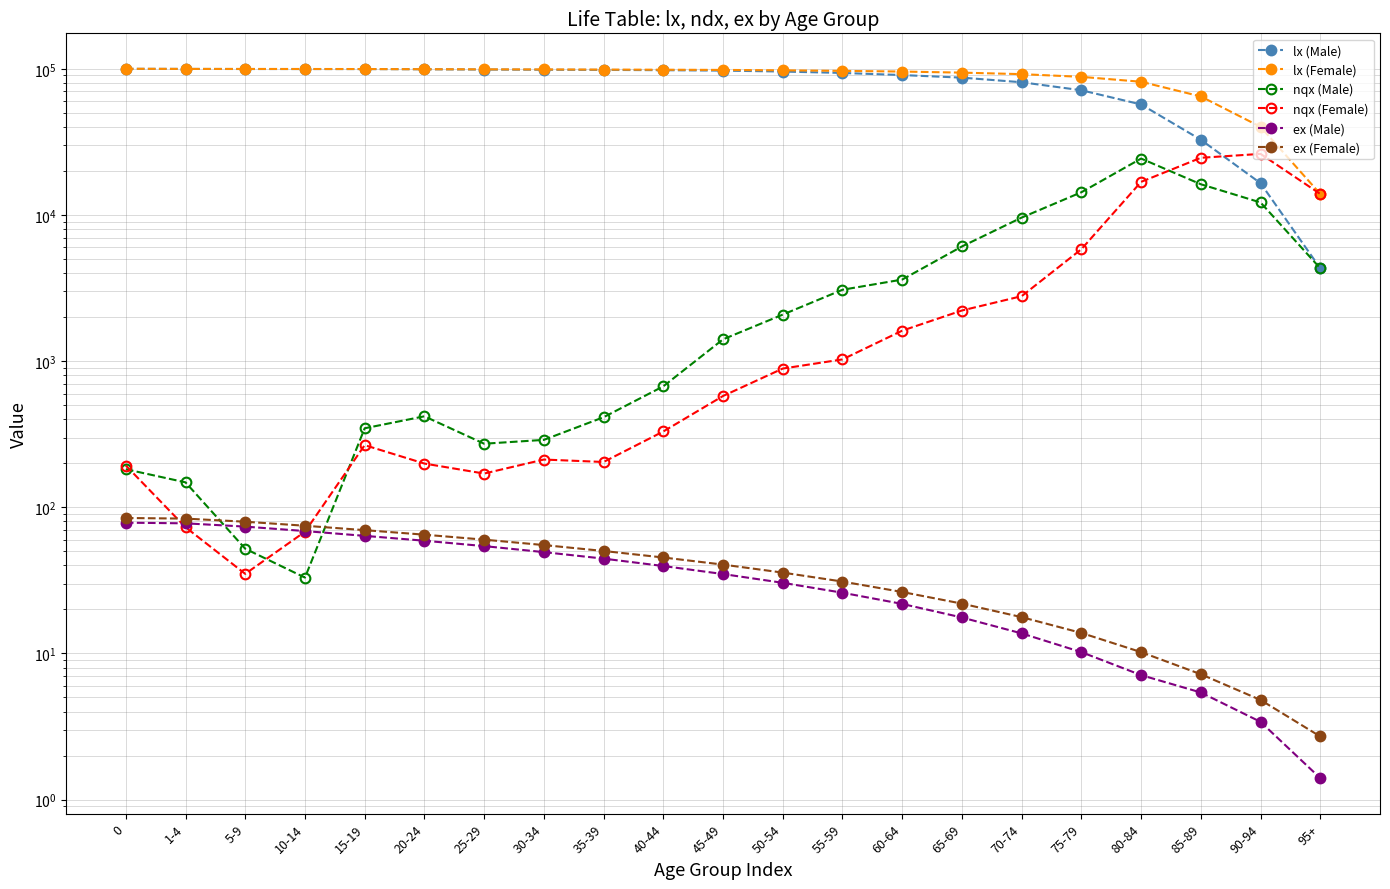

What are all the series names shown in the legend?

lx (Male), lx (Female), nqx (Male), nqx (Female), ex (Male), ex (Female)